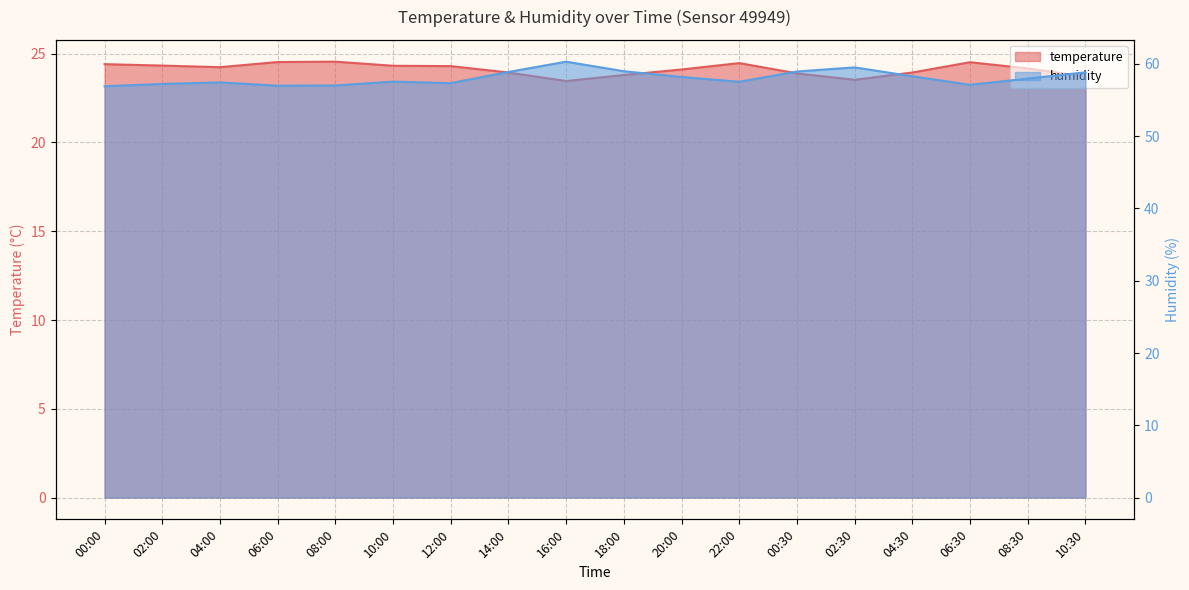

What is the average value of the humidity series?

58.1